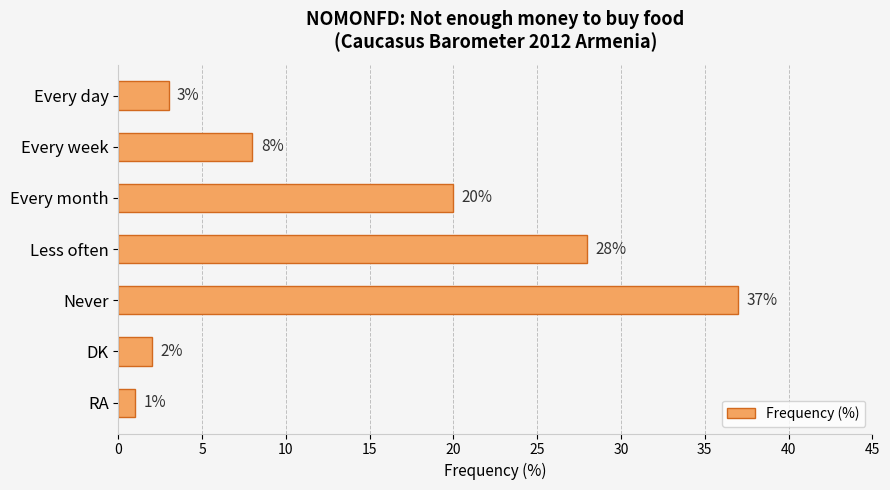

List the labels in order of value, smallest first.

RA, DK, Every day, Every week, Every month, Less often, Never